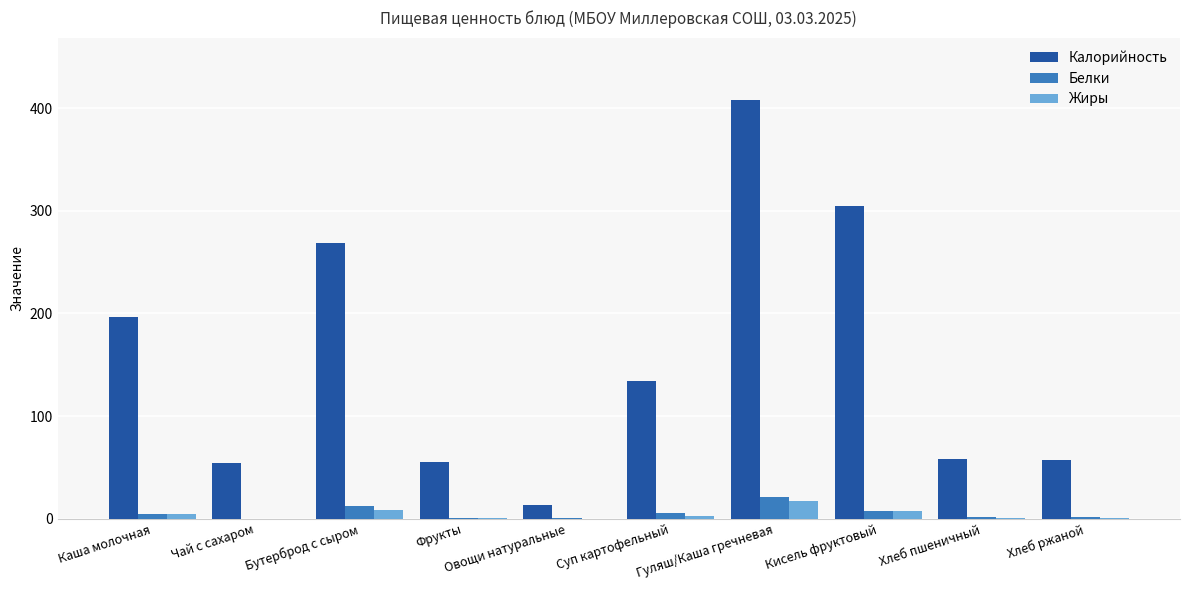

At which category does the chart reach its peak across all series?

Гуляш/Каша гречневая